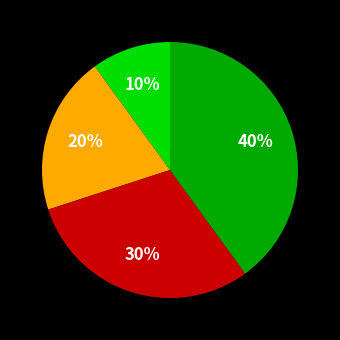

Does any single category account for the majority?

No